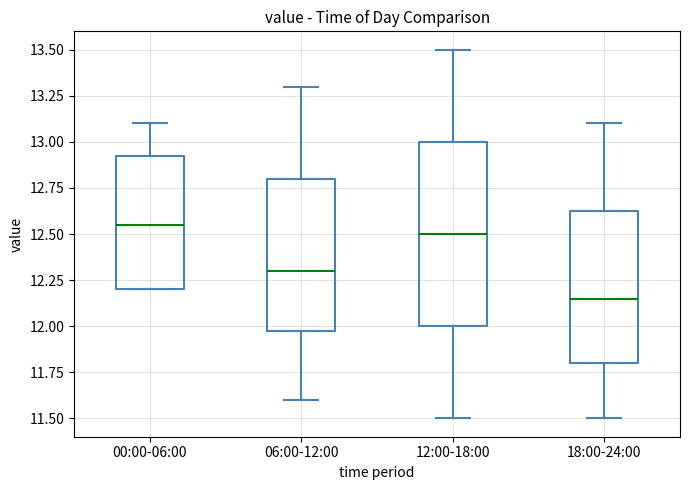

Which box is the tallest, from its lower edge to its upper edge?

12:00-18:00